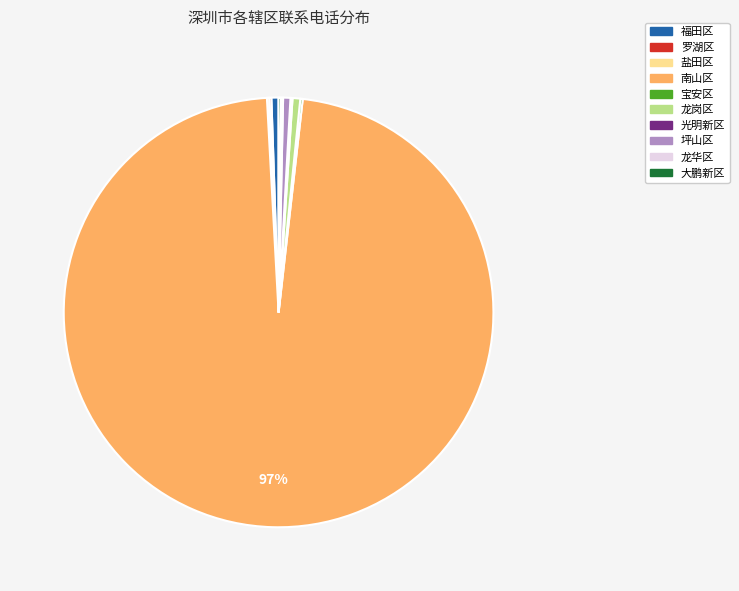

Which category has the biggest portion of the pie?

南山区